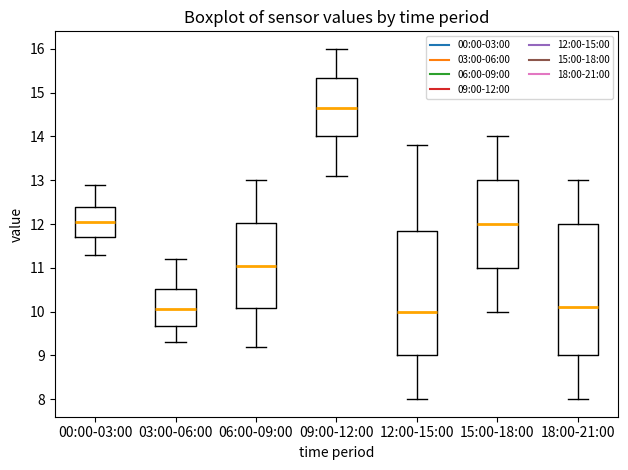

Where does the median line of the box for 03:00-06:00 sit on the y-axis? The values are not printed on the chart, so give them approximately, as read against the axis.

10.1